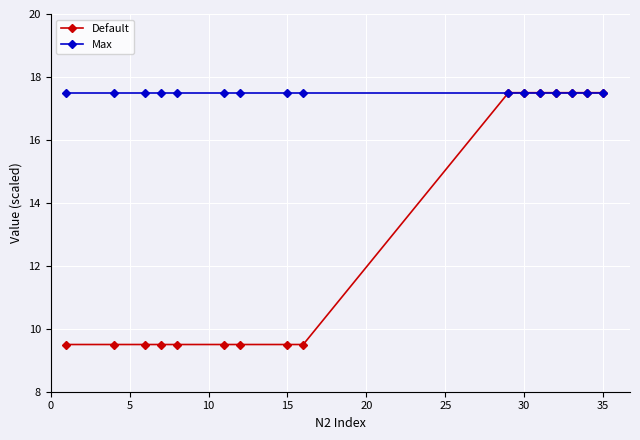

Rank the series by their average value, from highest to lowest.

Max, Default